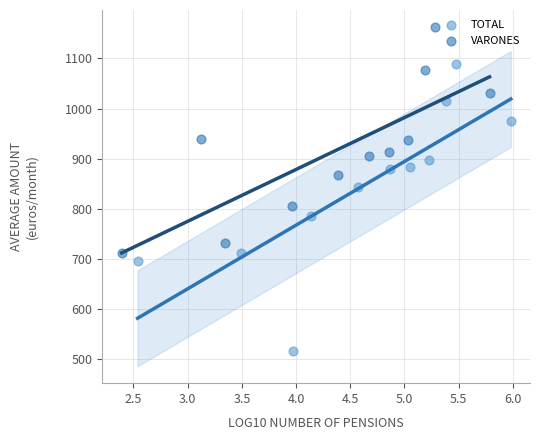

Which series reaches the minimum Y coordinate?

TOTAL